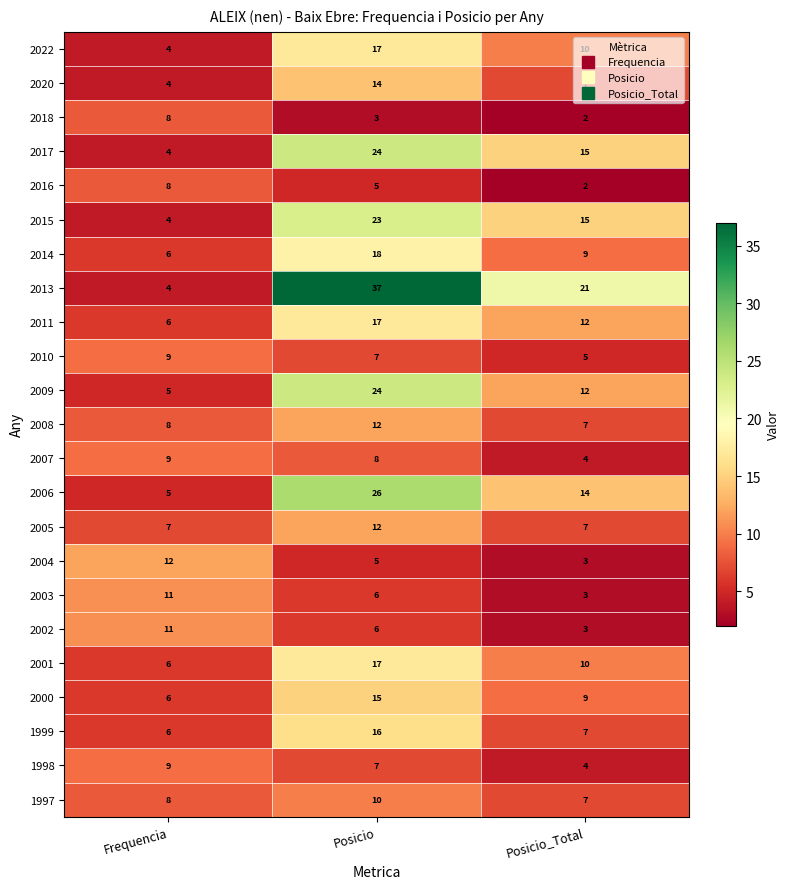

Rank the categories by 2018 value from lowest to highest.

Posicio_Total, Posicio, Frequencia